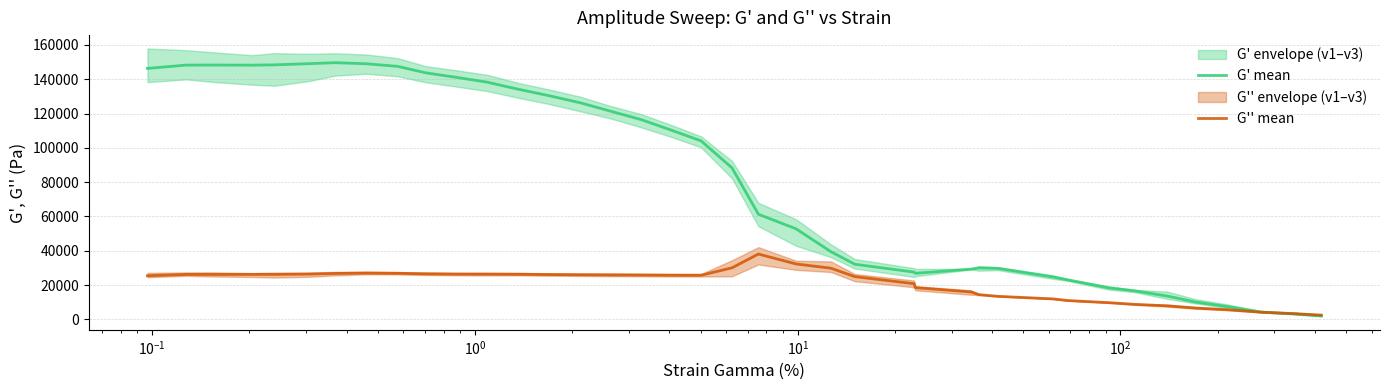

True or false: G' mean has more than 1 points higher than both neighbors.

True